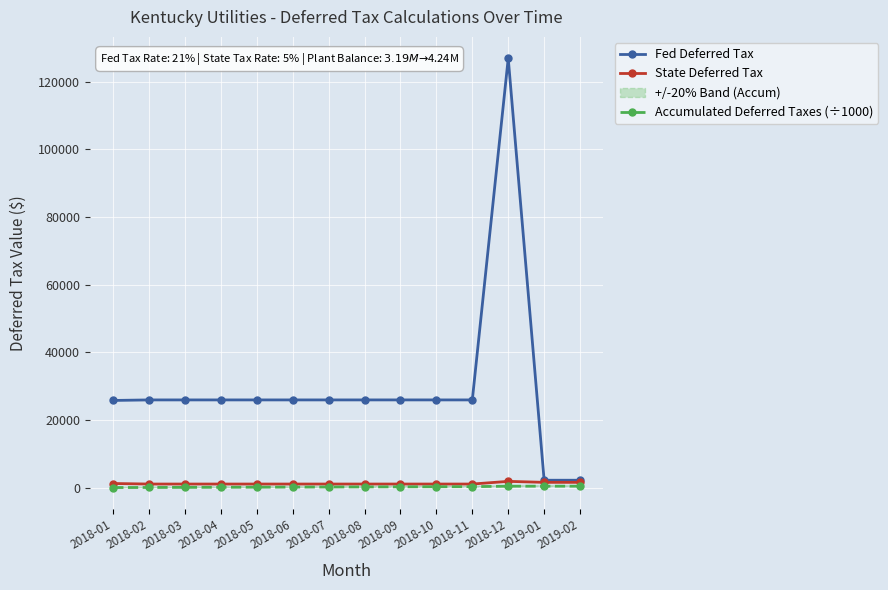

At 2018-12, list the series in order from largest to smallest.

Fed Deferred Tax, State Deferred Tax, Accumulated Deferred Taxes (÷1000)